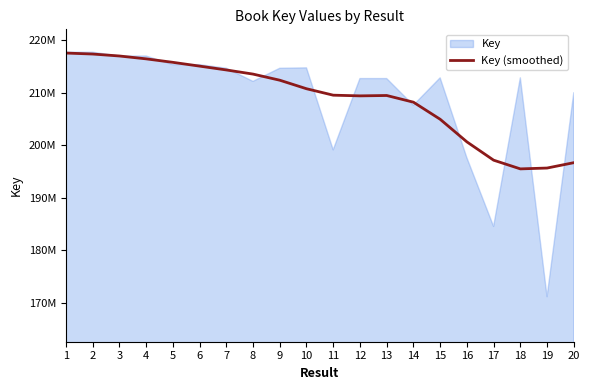

What is the change in value from 12 to 19?

-13731985.1